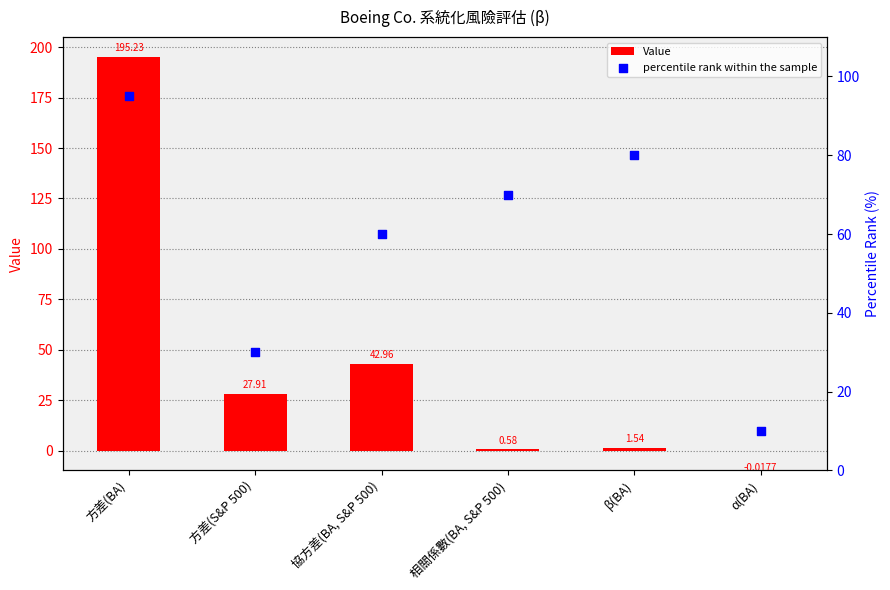

What is the total value across all series at 協方差(BA, S&P 500)?

103.0